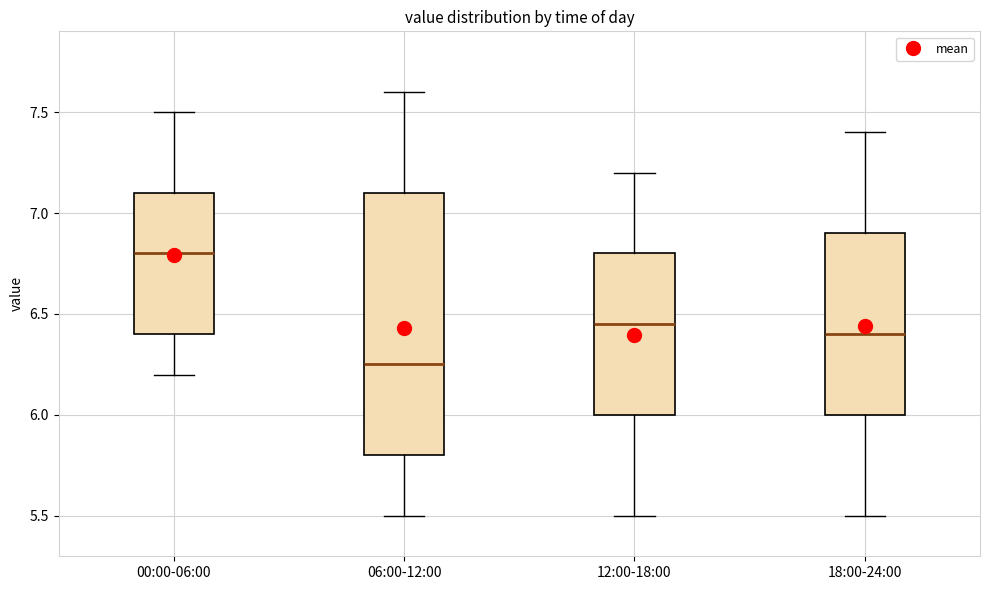

Where is the lower edge of the box for 00:00-06:00 on the y-axis? The values are not printed on the chart, so give them approximately, as read against the axis.

6.40